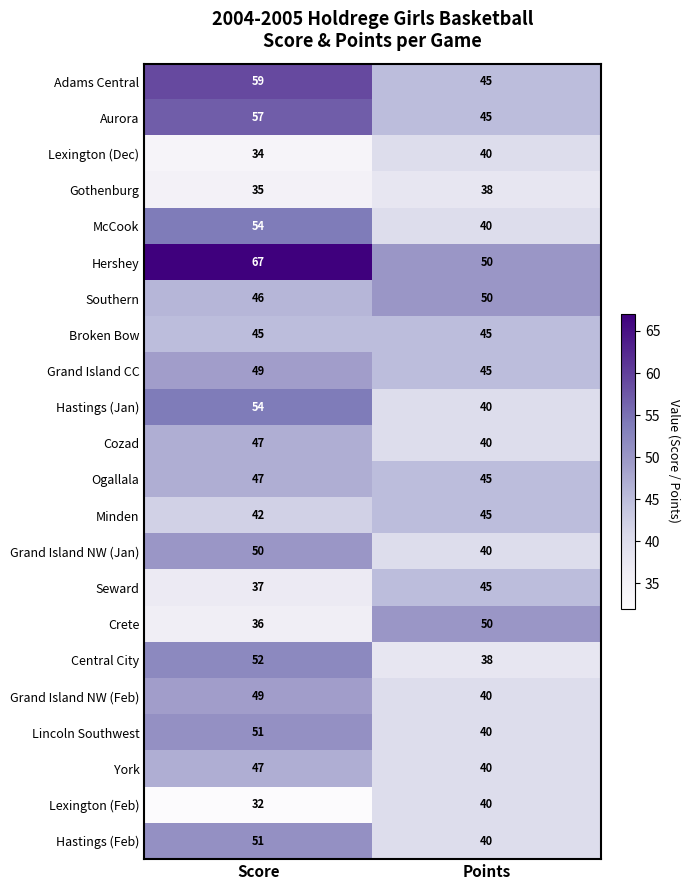

Between Score and Points, which series saw the biggest shift?

Hershey